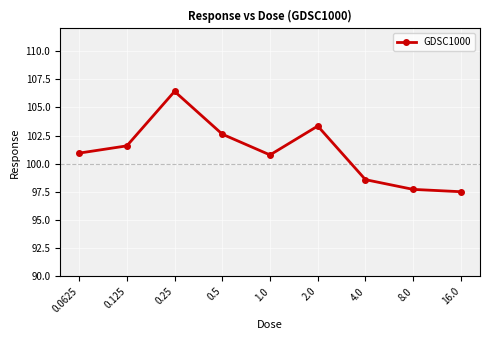

How many lines are shown in the chart?

1